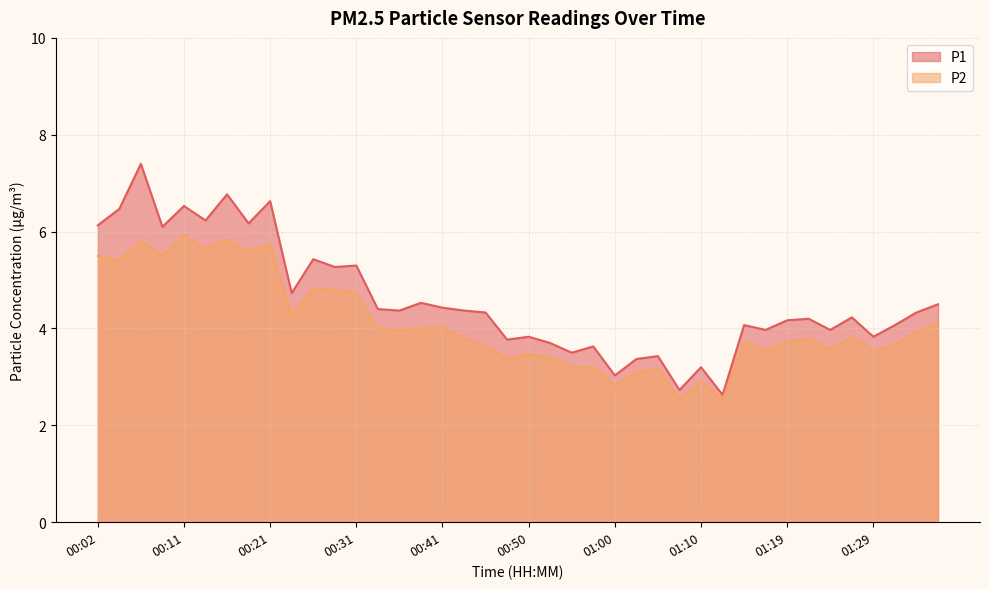

What is the total value across all series at 00:02?

11.6